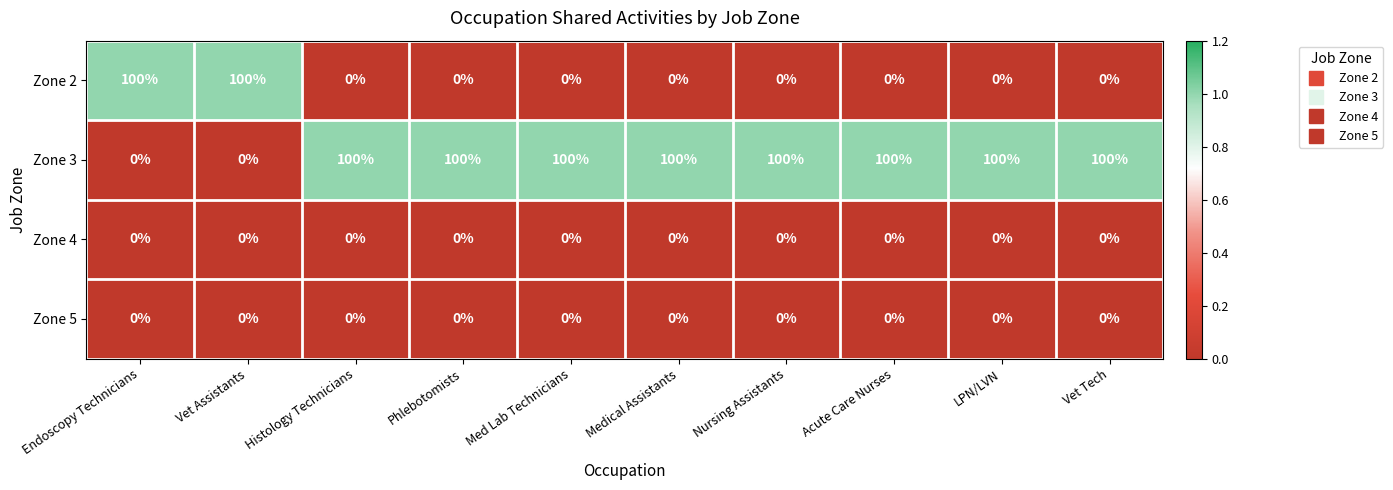

What is the spread (max minus min) of values at Phlebotomists?

100